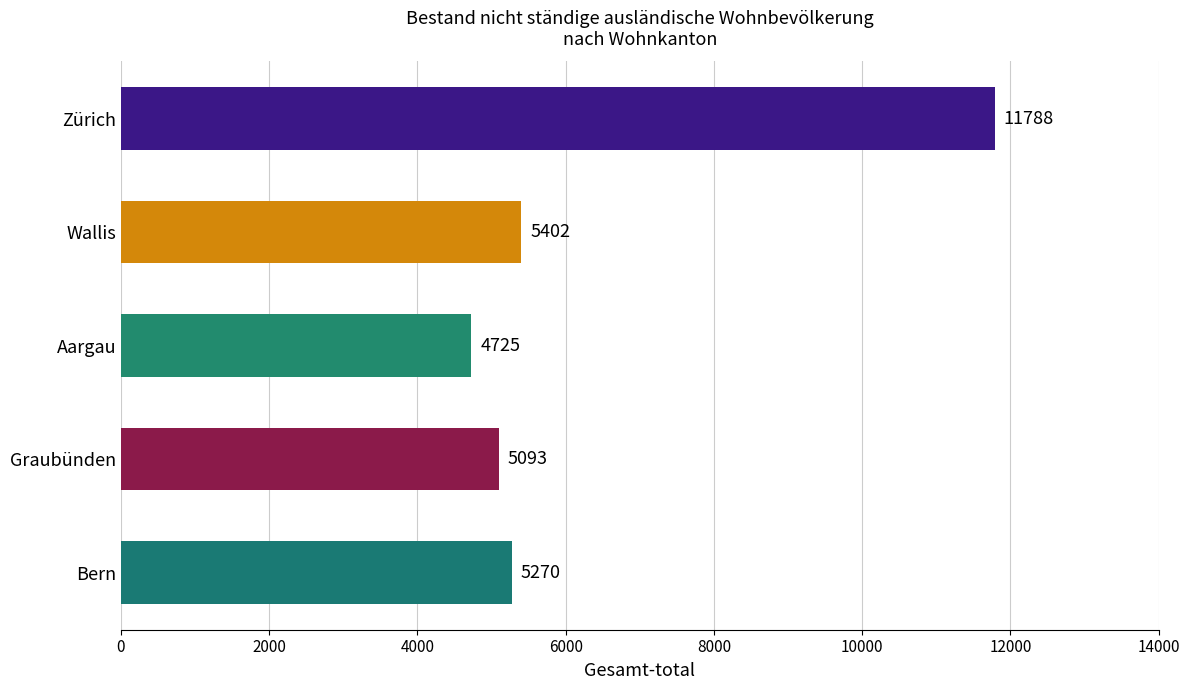

How many data points does each series have?

5